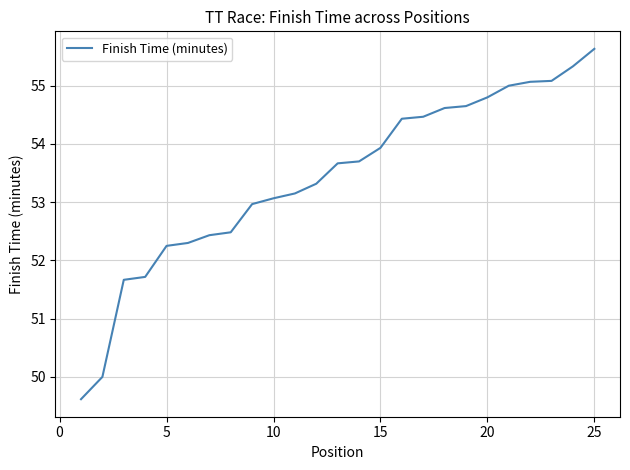

What is the difference between the maximum and minimum values?

6.0